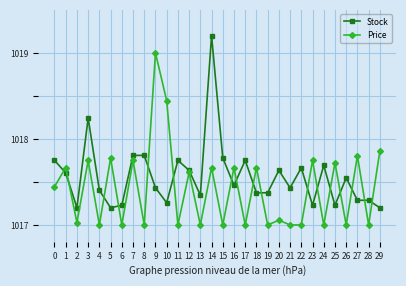

Which label corresponds to the largest value in the chart?

14